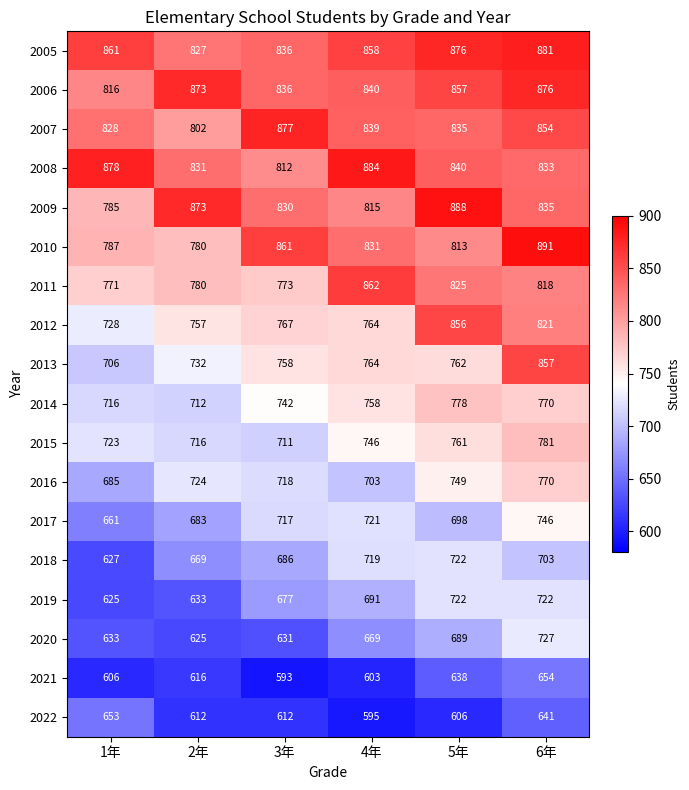

What is the sum of the 2016 values at 3年 and 5年?

1467